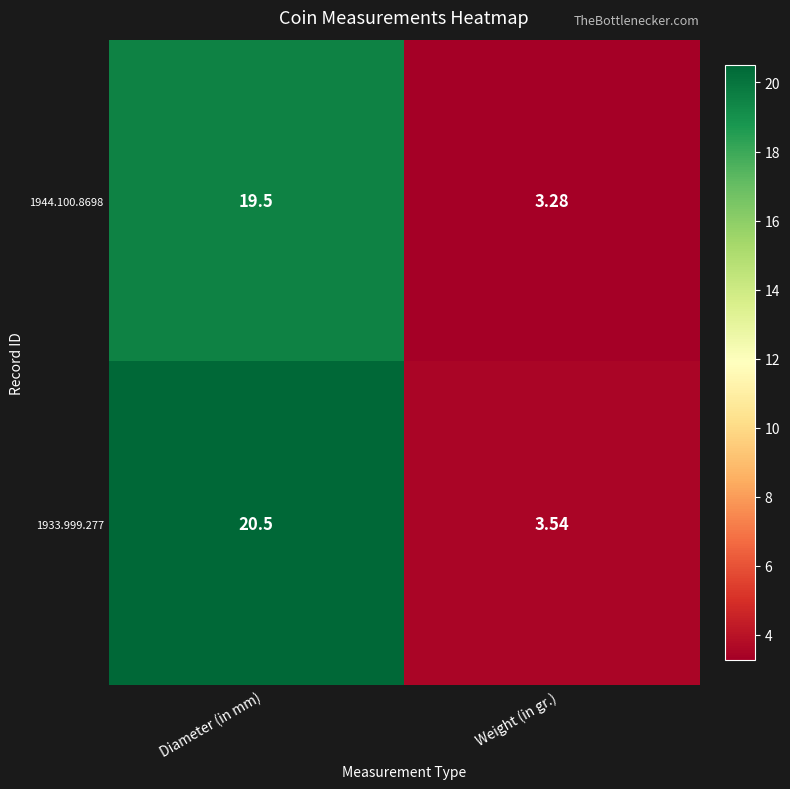

At which label does 1944.100.8698 first exceed 19?

Diameter (in mm)